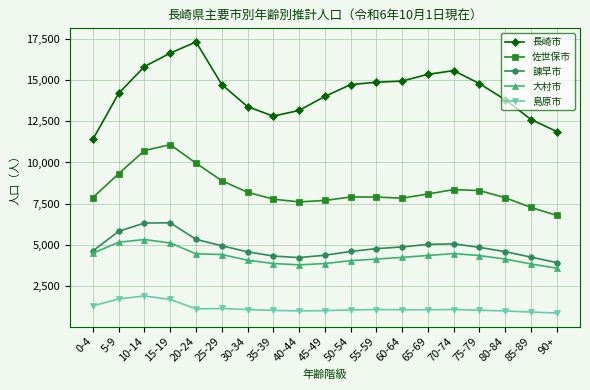

True or false: 長崎市 has more than 0 points higher than both neighbors.

True